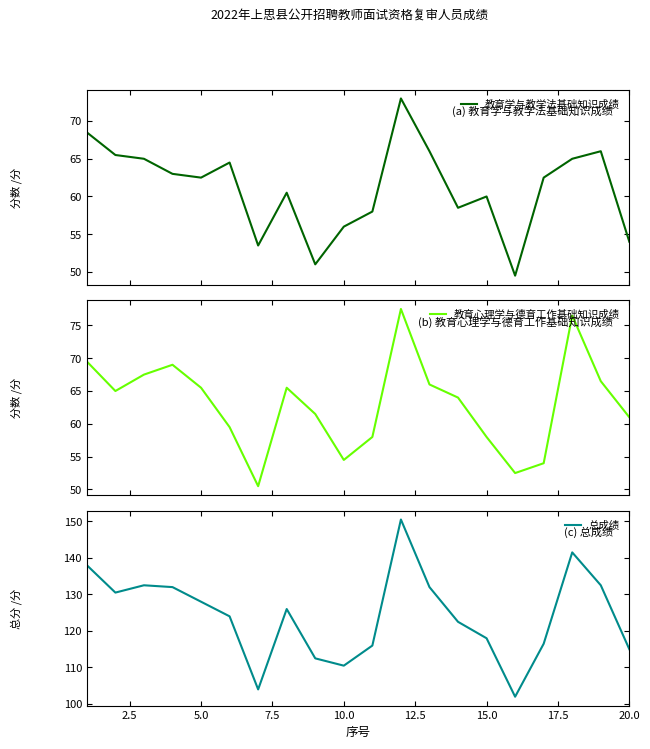

Reading left to right, list all the values displayed in this chart.

教育学与教学法基础知识成绩: 68.5	65.5	65.0	63.0	62.5	64.5	53.5	60.5	51.0	56.0	58.0	73.0	66.0	58.5	60.0	49.5	62.5	65.0	66.0	54.0
教育心理学与德育工作基础知识成绩: 69.5	65.0	67.5	69.0	65.5	59.5	50.5	65.5	61.5	54.5	58.0	77.5	66.0	64.0	58.0	52.5	54.0	76.5	66.5	61.0
总成绩: 138.0	130.5	132.5	132.0	128.0	124.0	104.0	126.0	112.5	110.5	116.0	150.5	132.0	122.5	118.0	102.0	116.5	141.5	132.5	115.0